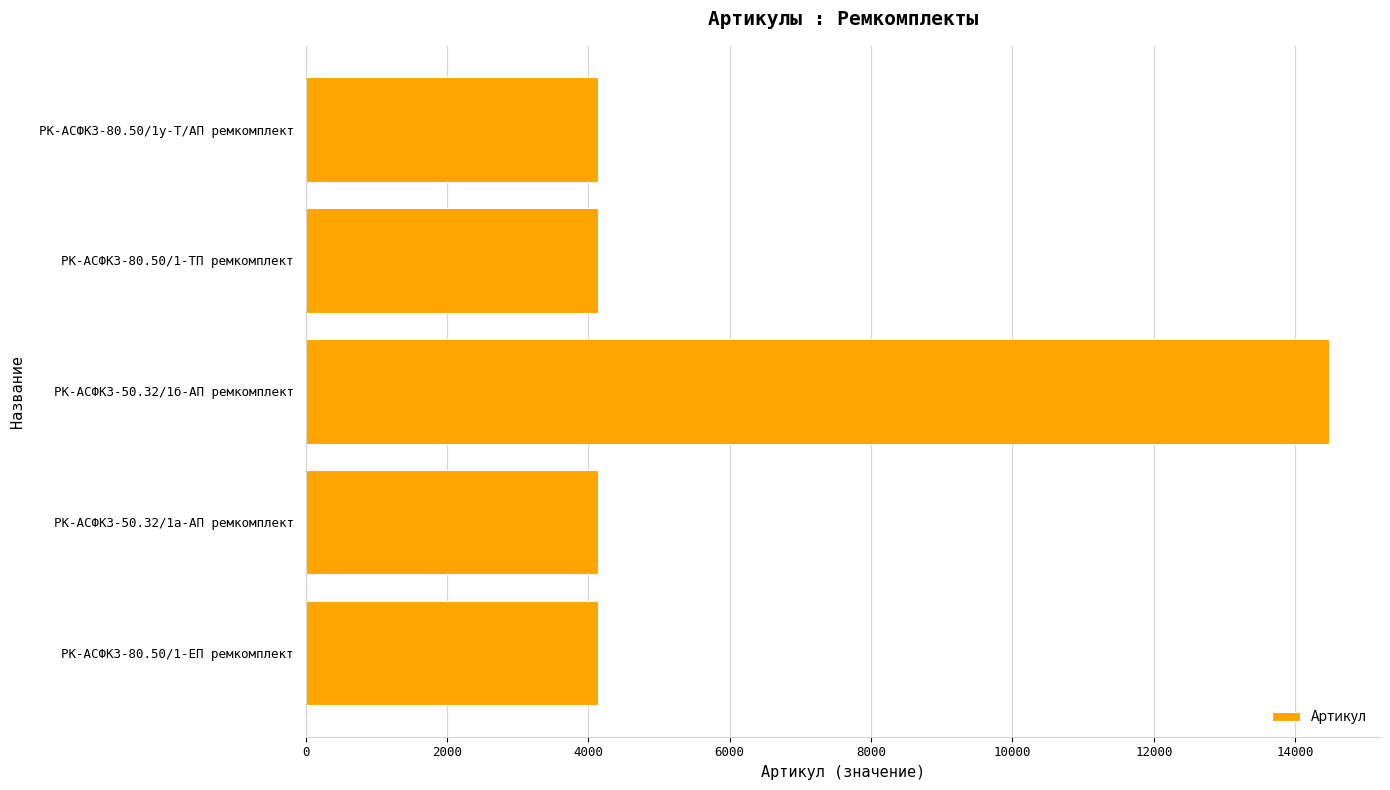

How many series are shown in this chart?

1